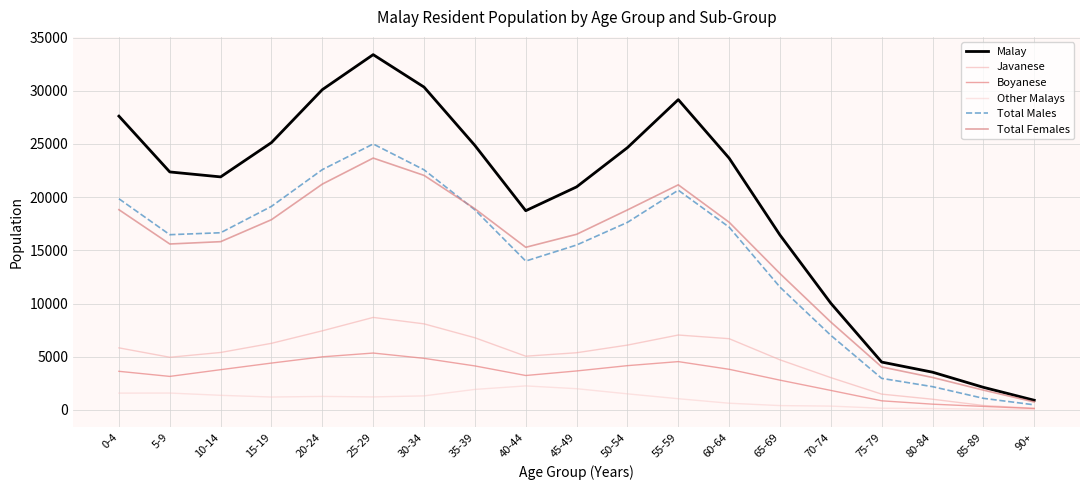

Between 15-19 and 30-34, which series saw the biggest shift?

Malay